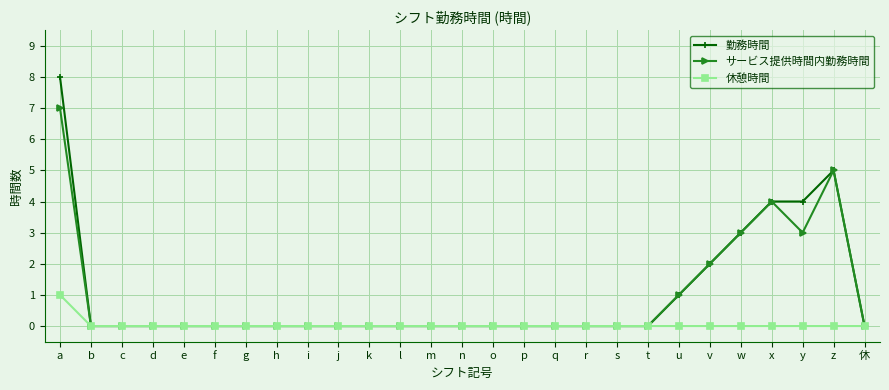

How many lines are shown in the chart?

3